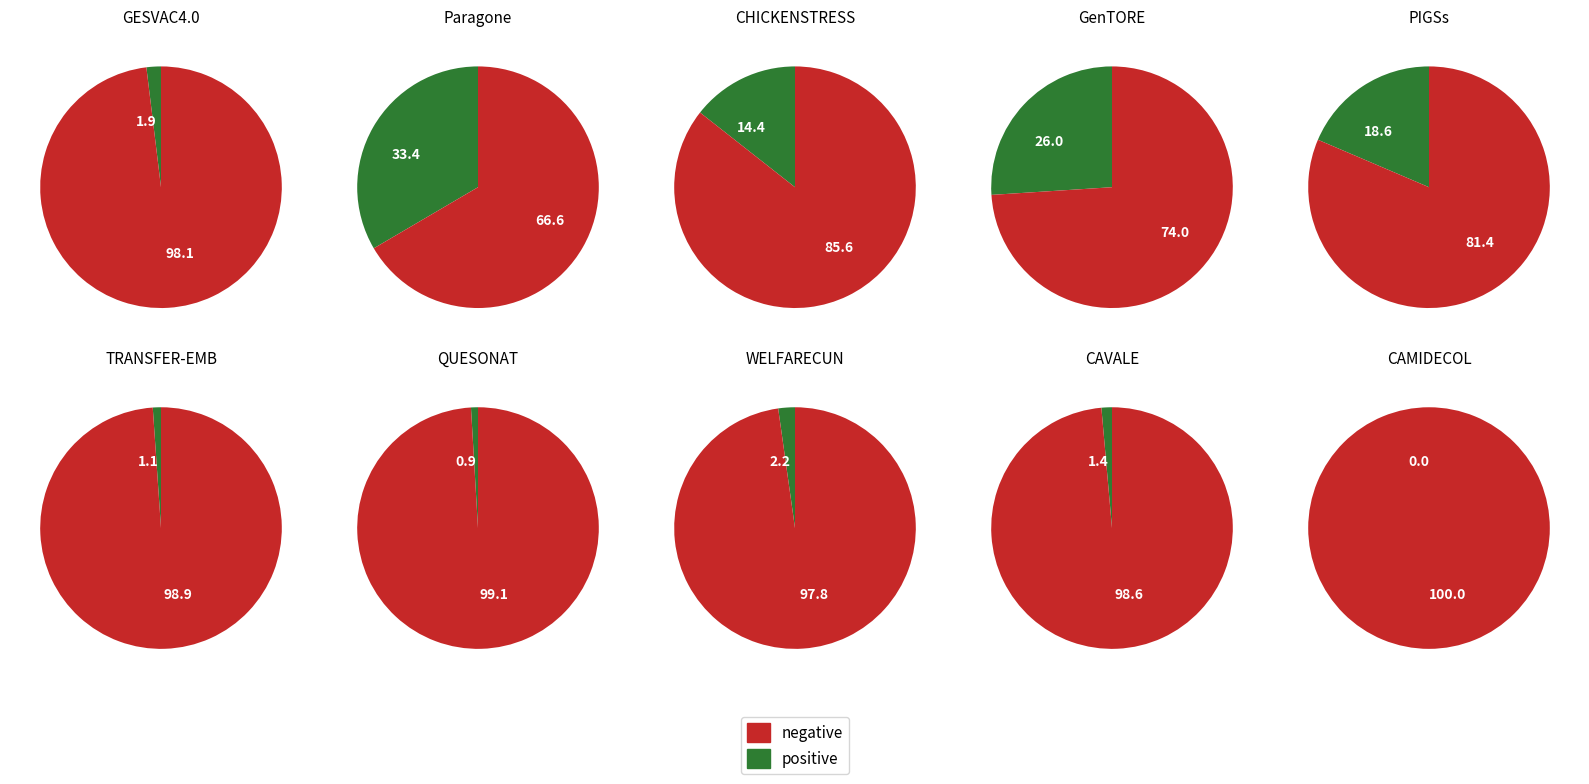

Combined, what portion of the pie is WELFARECUN and GESVAC4.0?

4.2%